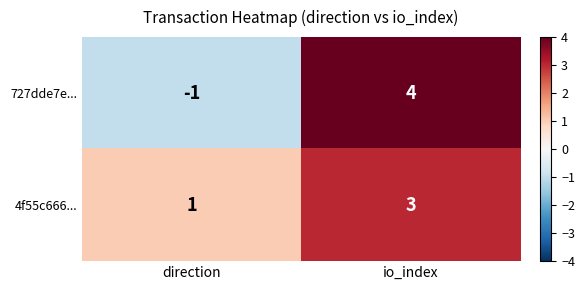

Which series has the widest spread of values?

727dde7e...